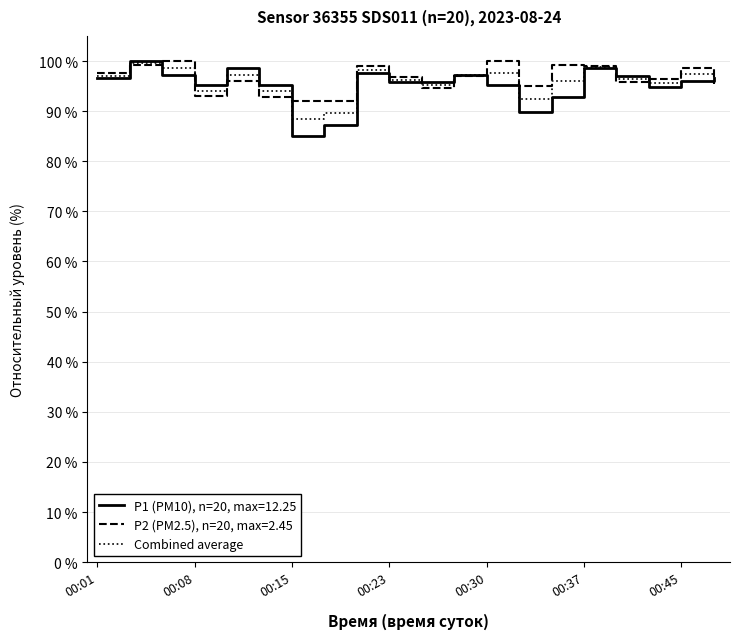

List the series in order of their overall mean, lowest first.

P1 (PM10), n=20, max=12.25, Combined average, P2 (PM2.5), n=20, max=2.45